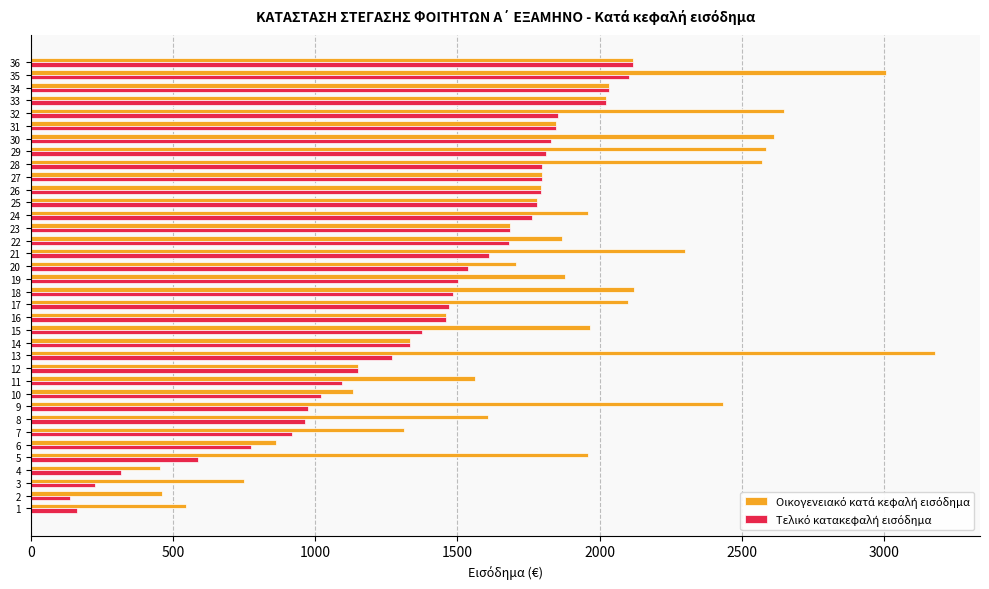

What is the total value across all series at 9?

3409.4